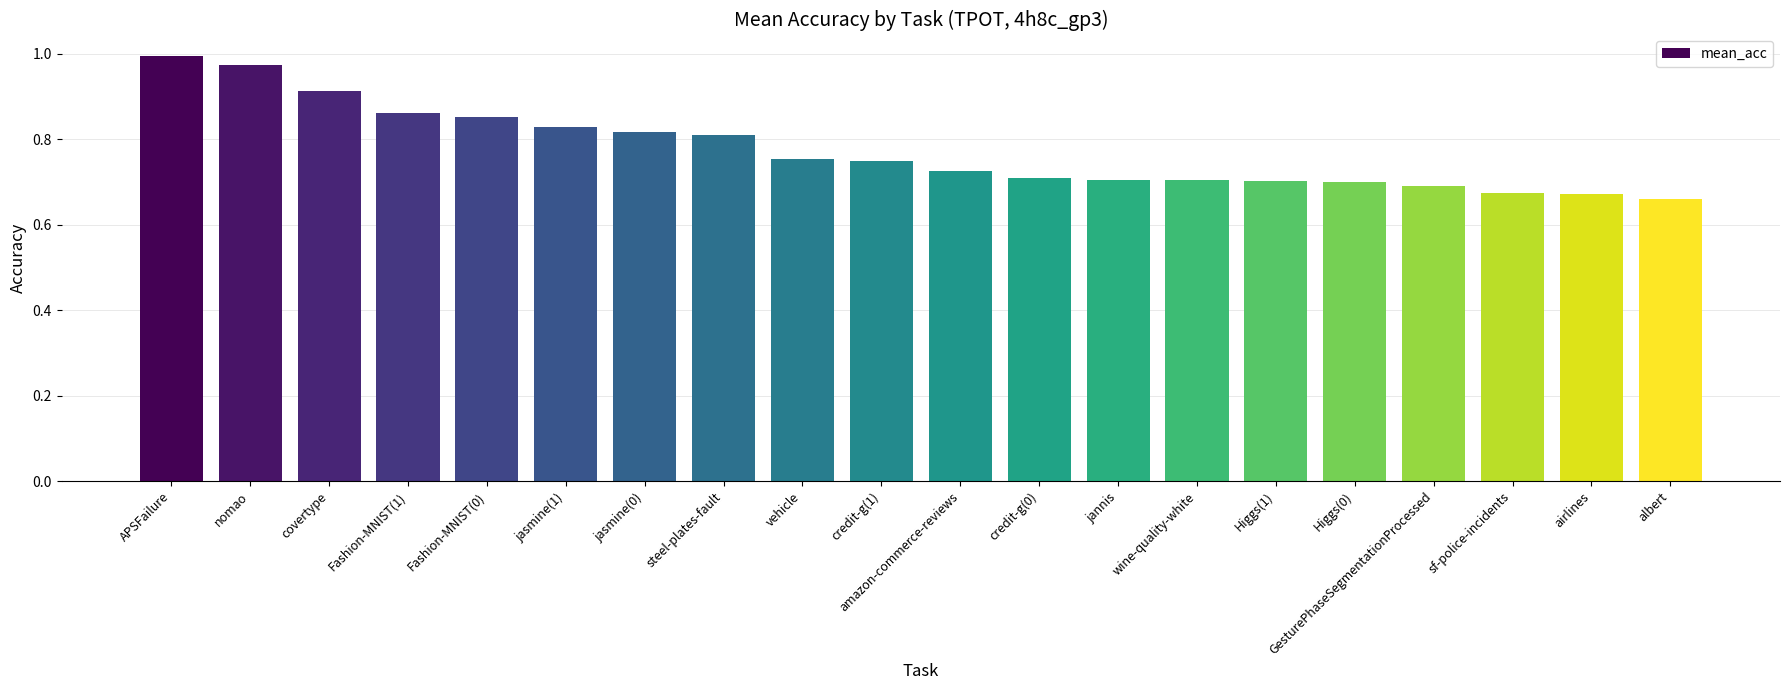

True or false: the data shows 0.7 at airlines.

True